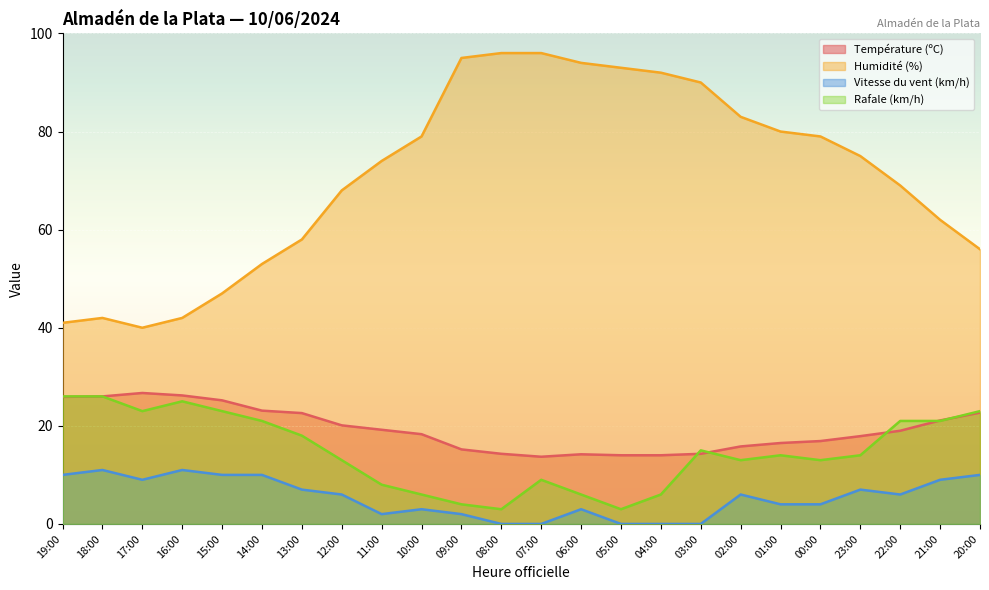

Which category has the lowest value across all series?

08:00